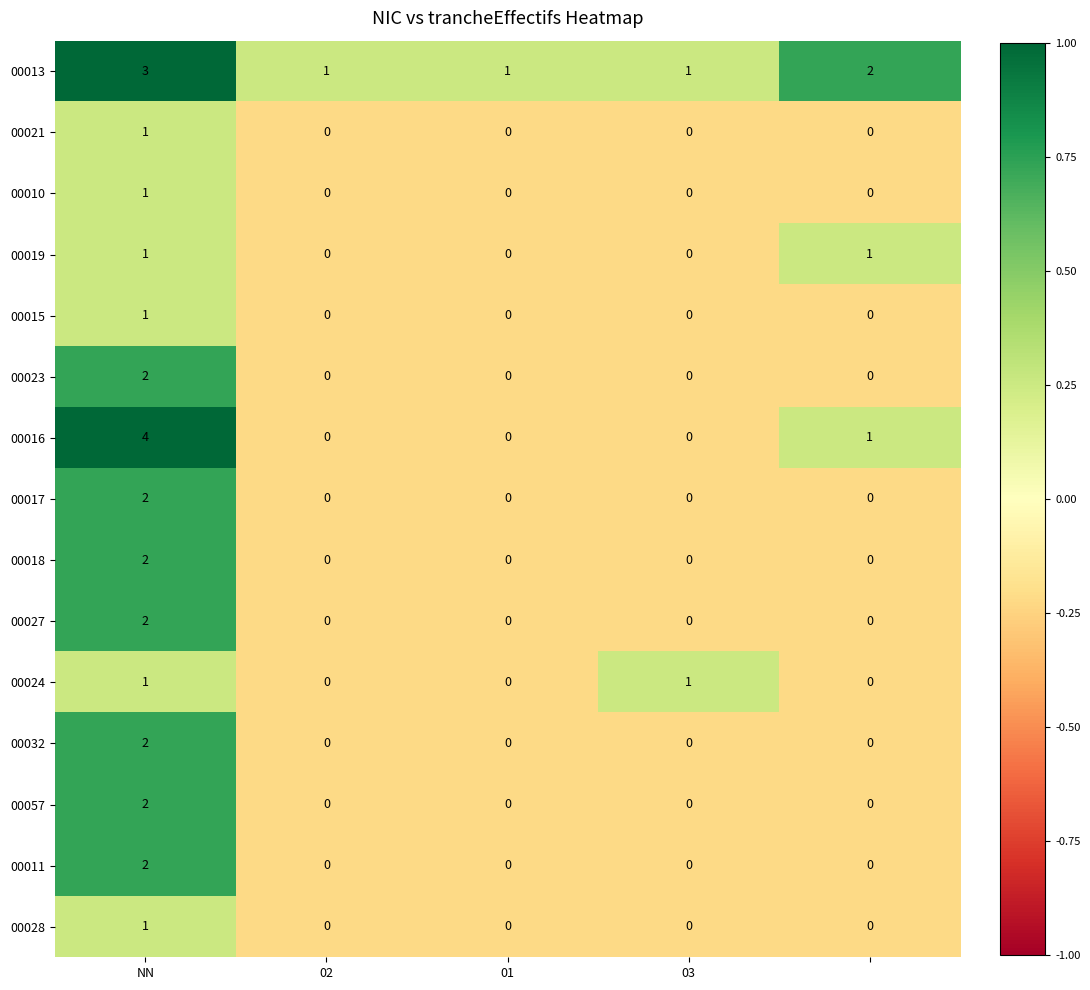

How many 00057 values are between 0 and 1?

4